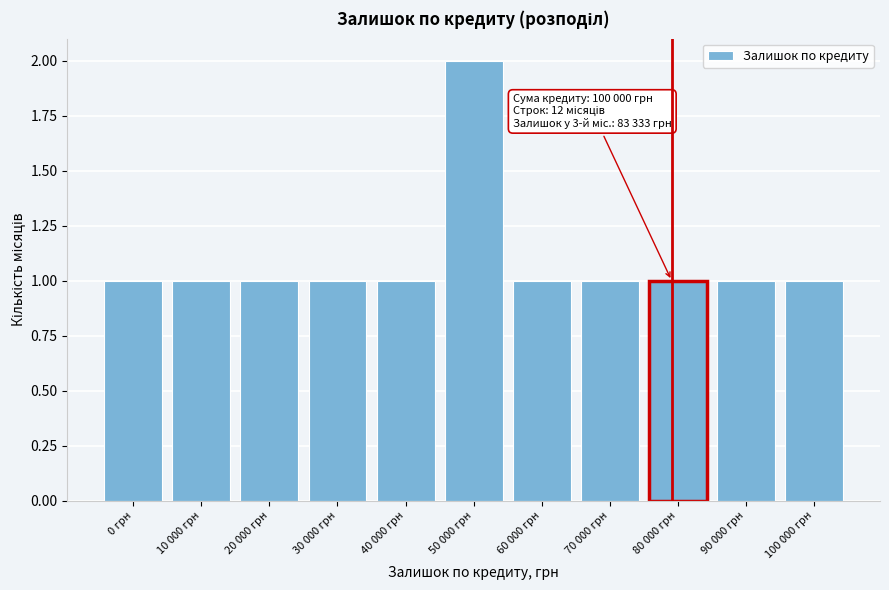

Reading right to left, extract all data points from this chart.

1	1	1	1	1	2	1	1	1	1	1